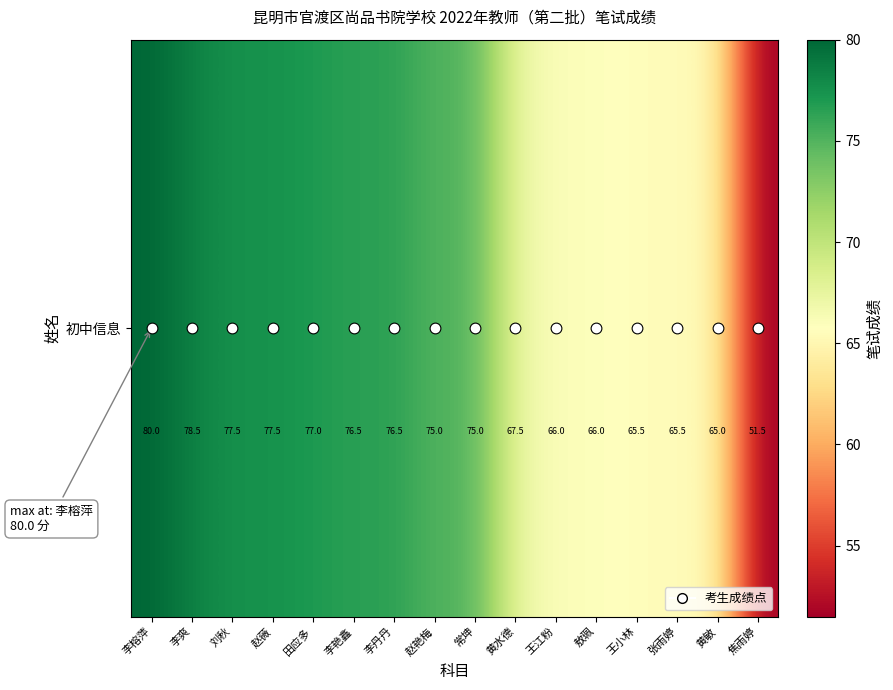

What is the ratio of the value at 李爽 to the value at 刘秋?

1.0